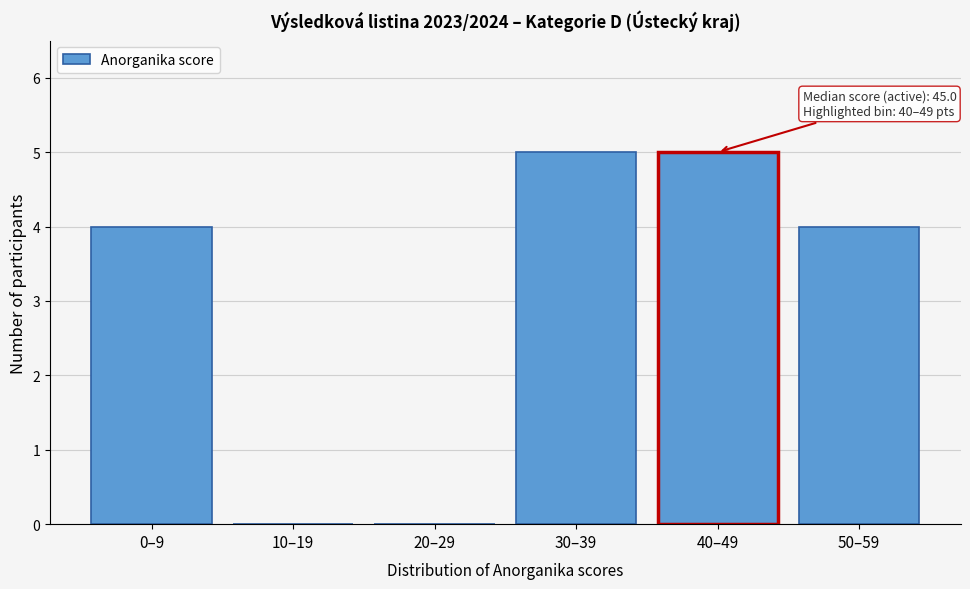

Reading right to left, extract all data points from this chart.

50–59=4	40–49=5	30–39=5	20–29=0	10–19=0	0–9=4